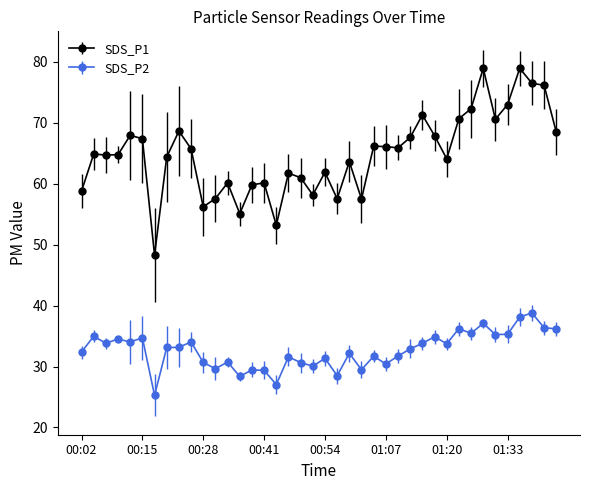

True or false: SDS_P2 and SDS_P1 intersect in this chart.

False